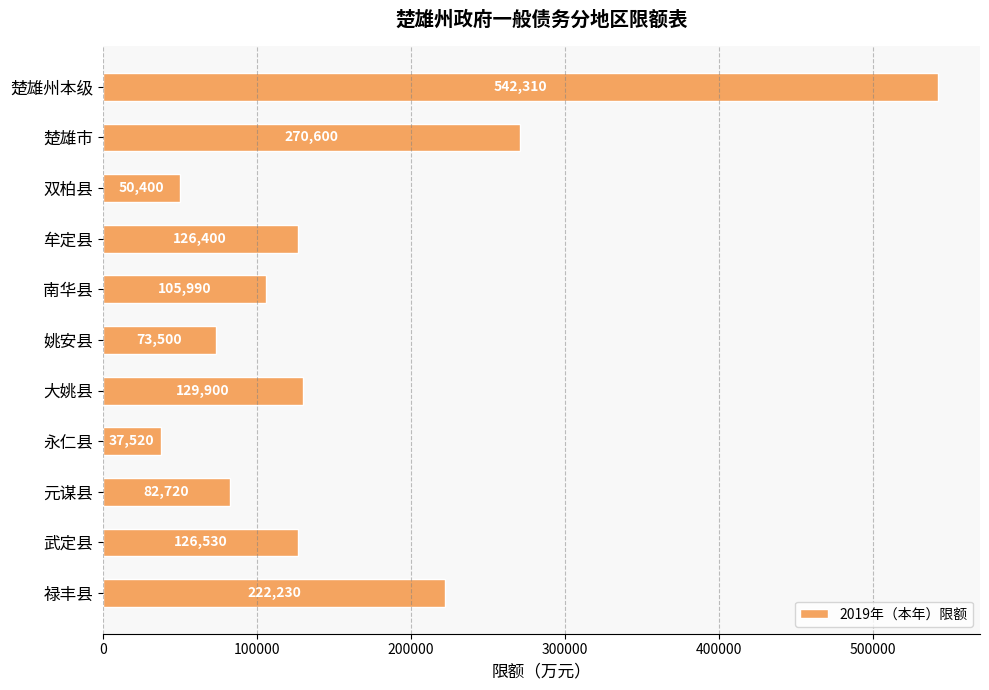

How many bars are there in total?

11